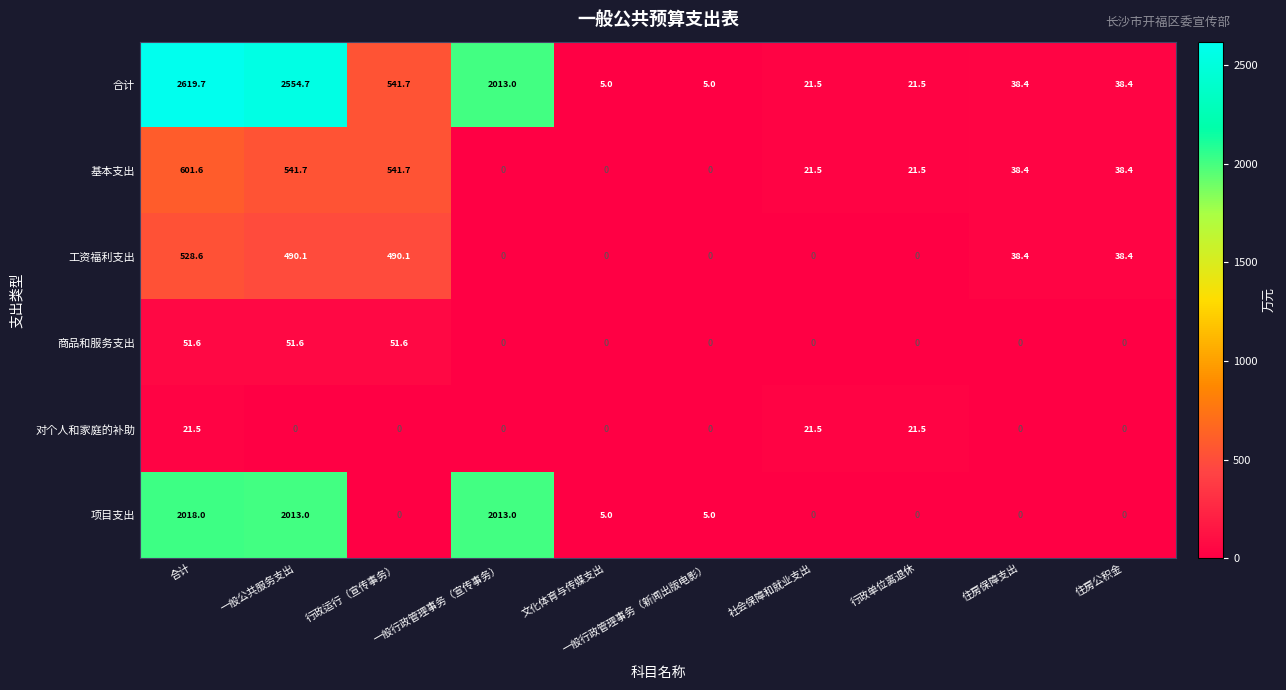

Which category has the highest value across all series?

合计